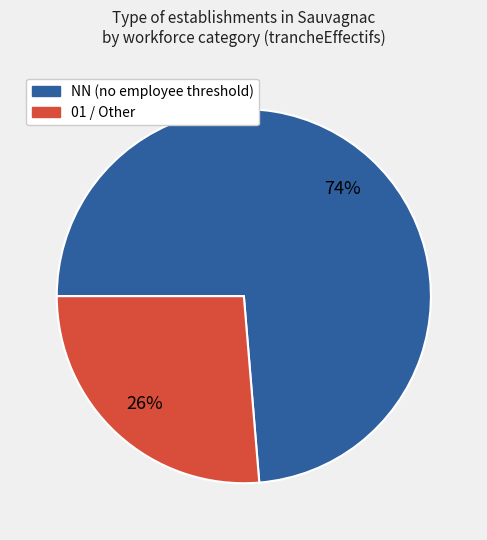

Does any single category account for the majority?

Yes